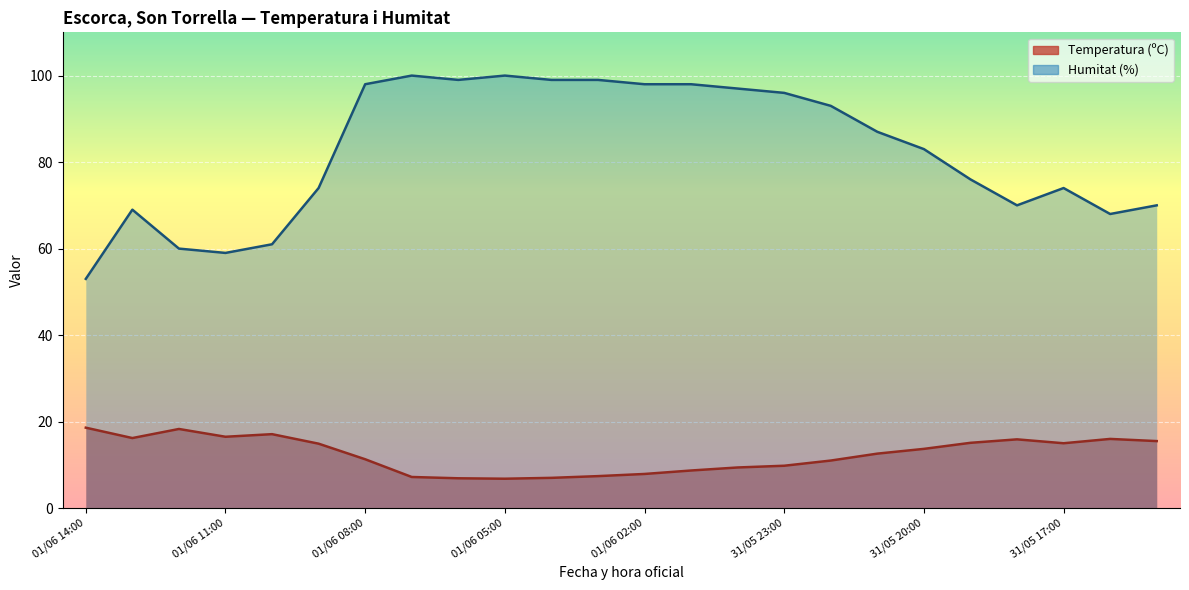

Rank the categories by Humitat (%) value from highest to lowest.

01/06 07:00, 01/06 05:00, 01/06 06:00, 01/06 04:00, 01/06 03:00, 01/06 08:00, 01/06 02:00, 01/06 01:00, 01/06 00:00, 31/05 23:00, 31/05 22:00, 31/05 21:00, 31/05 20:00, 31/05 19:00, 01/06 09:00, 31/05 17:00, 31/05 18:00, 31/05 15:00, 01/06 13:00, 31/05 16:00, 01/06 10:00, 01/06 12:00, 01/06 11:00, 01/06 14:00